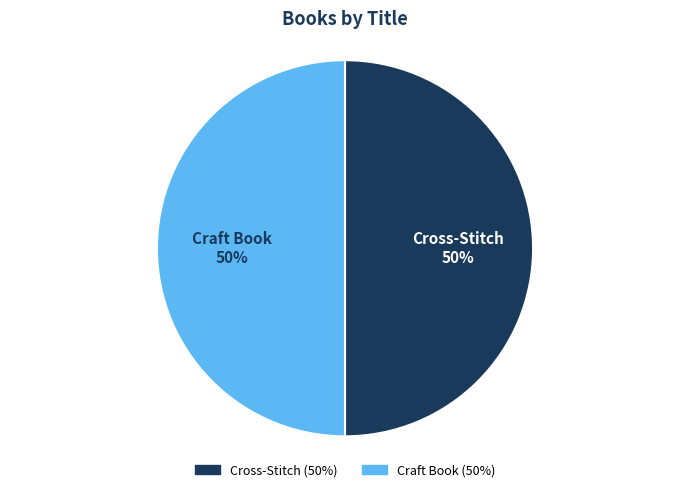

The Cross-Stitch slice represents 56% of the pie. True or false?

False